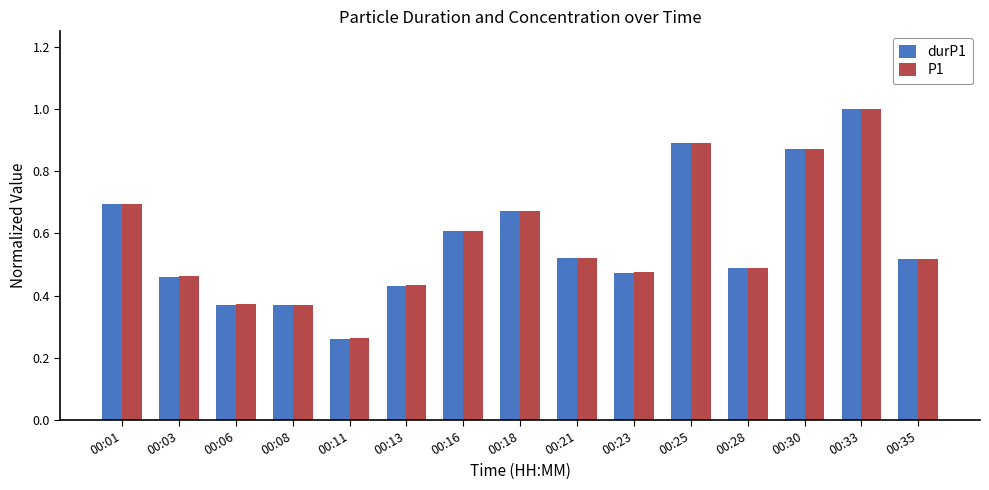

How many series are shown in this chart?

2